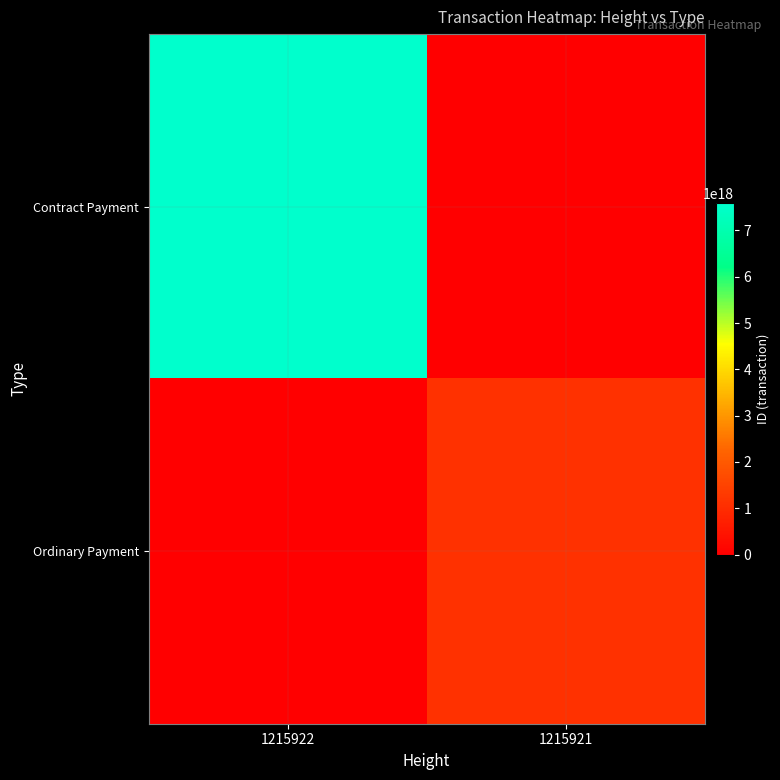

Which series has the largest total across all categories?

Contract Payment